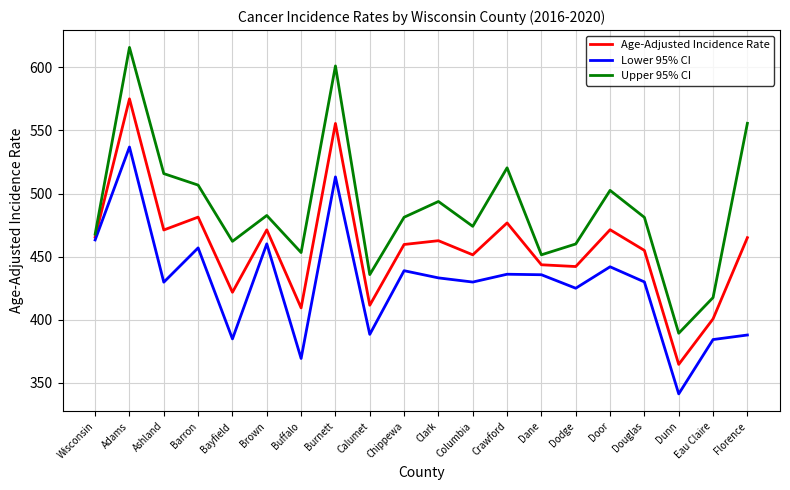

The Age-Adjusted Incidence Rate series shows 110.3 at Chippewa. True or false?

False